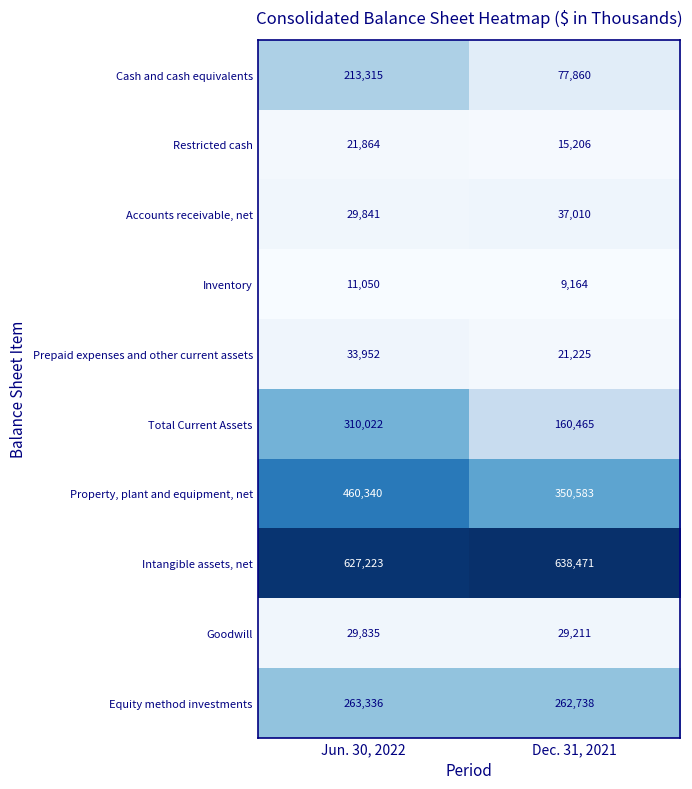

At how many categories does at least one series exceed 75264?

2